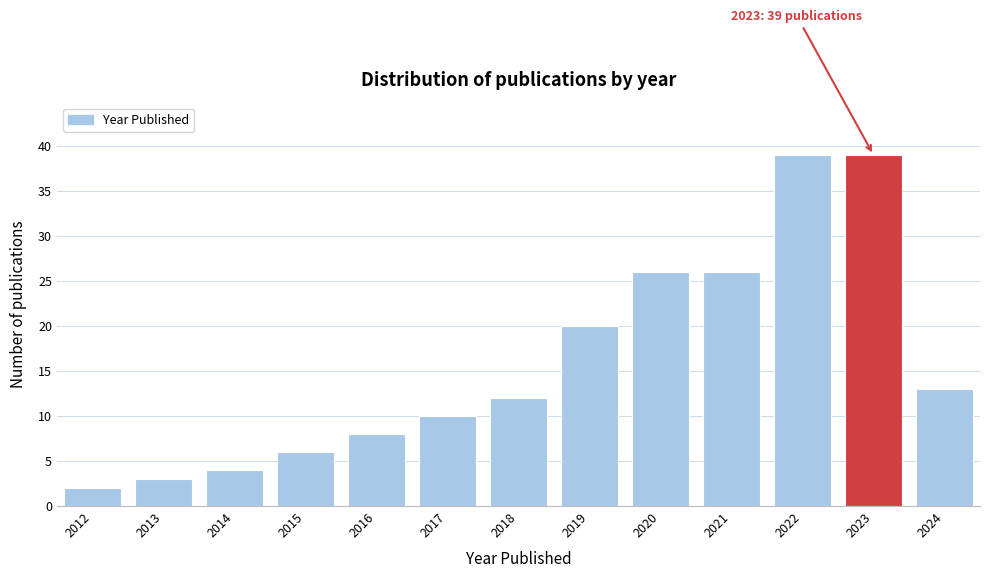

Reading left to right, transcribe all the data shown in this chart.

2	3	4	6	8	10	12	20	26	26	39	39	13